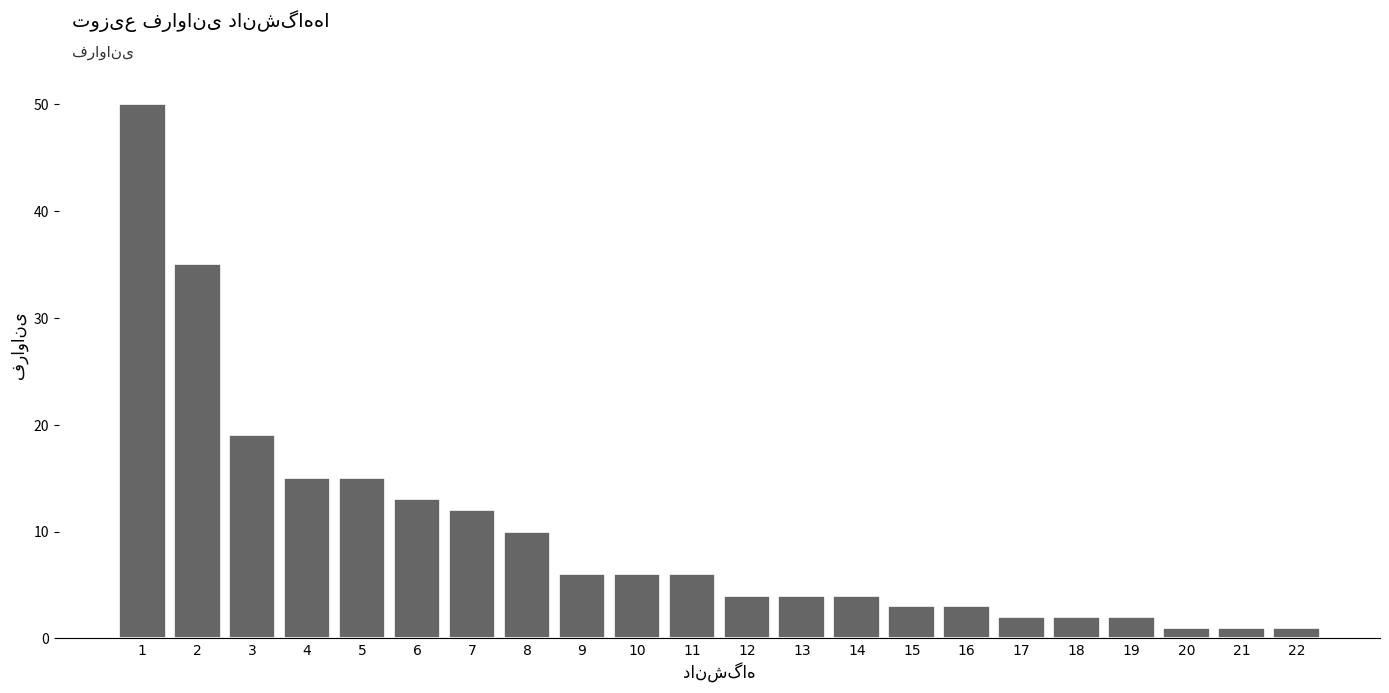

Reading left to right, what are all the values shown in this chart?

50	35	19	15	15	13	12	10	6	6	6	4	4	4	3	3	2	2	2	1	1	1